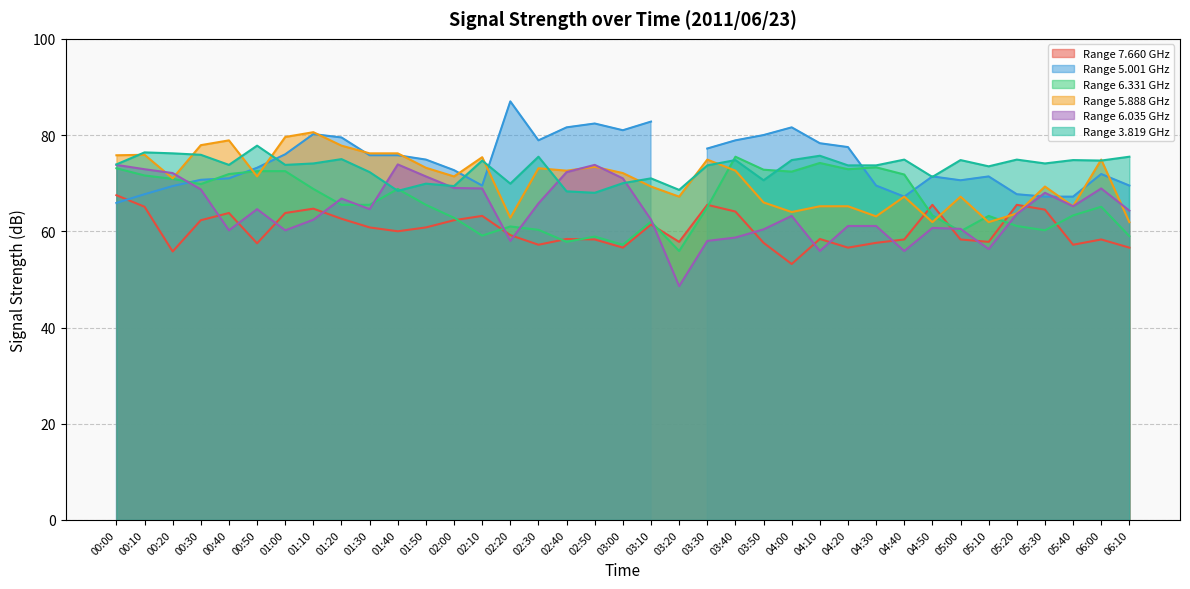

What is the value of the 6.331 point at the 13th from the left?

62.8